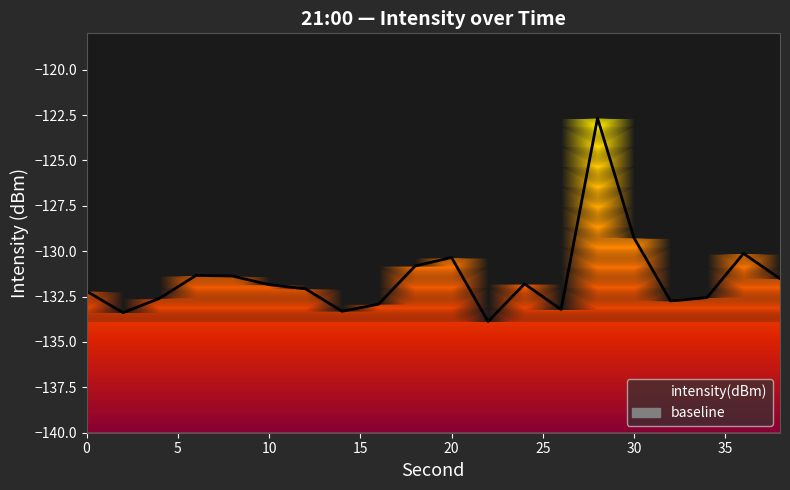

What is the smallest value displayed?

-133.9